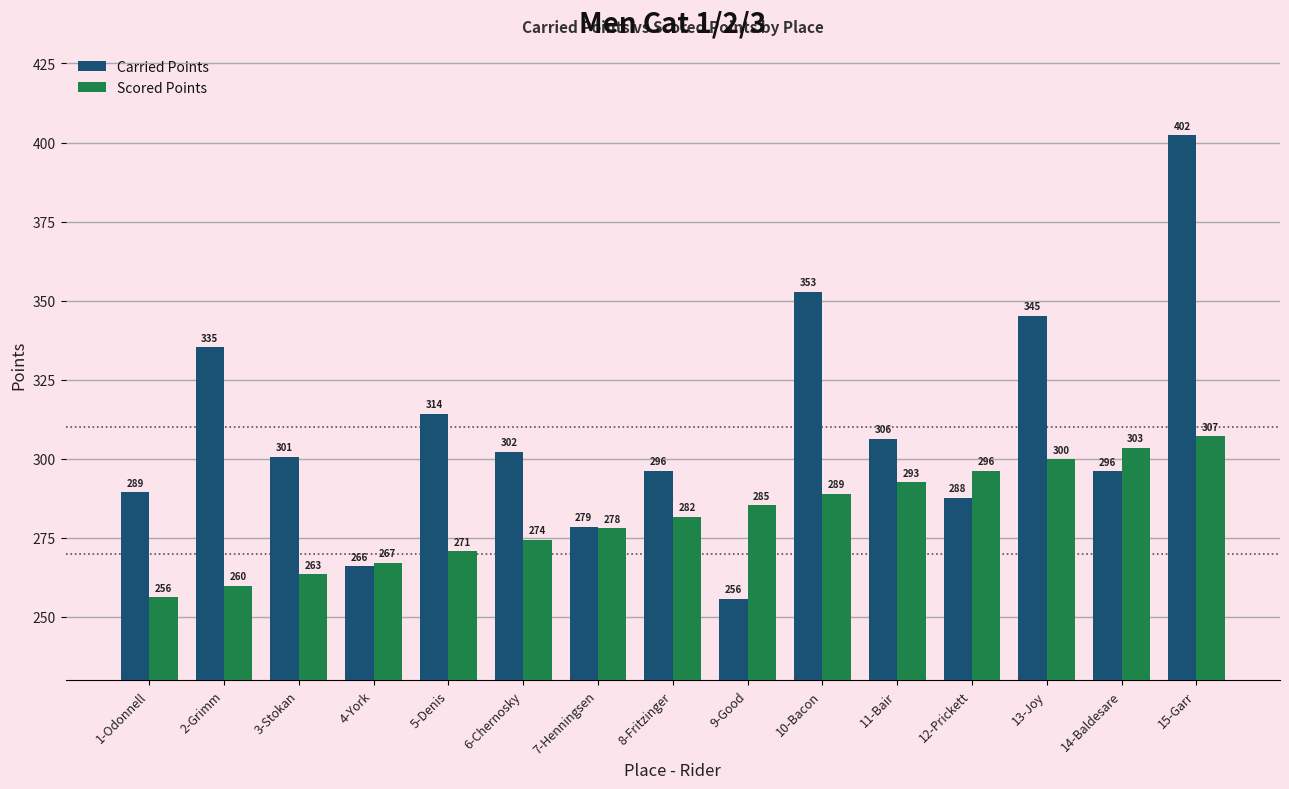

At how many categories does at least one series exceed 292?

11